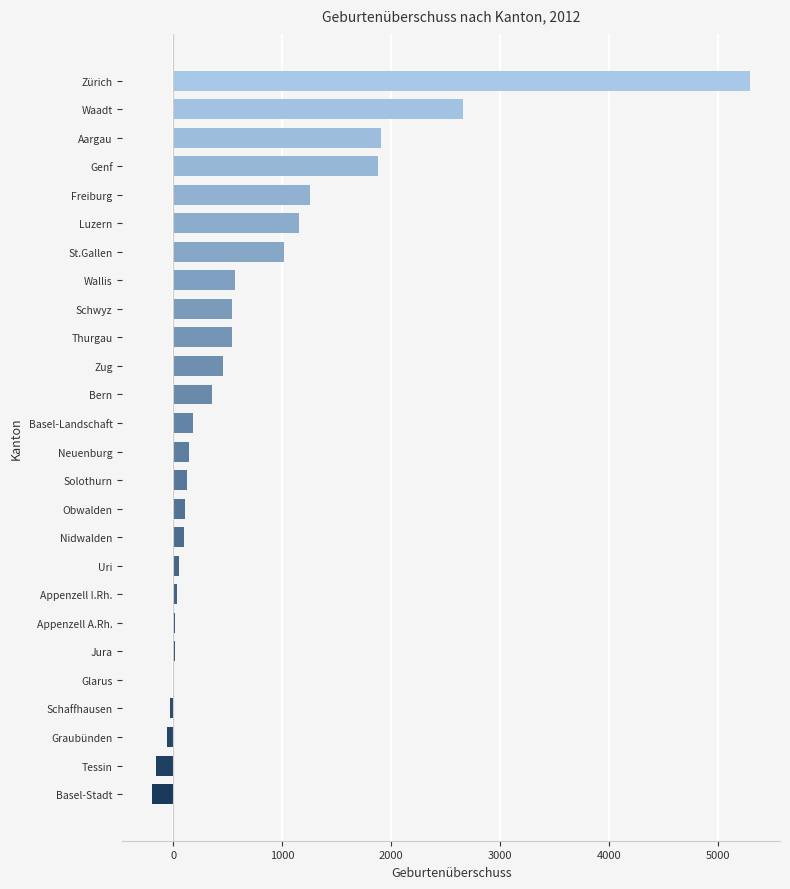

Where is the data nearest to the value 2551?

Waadt